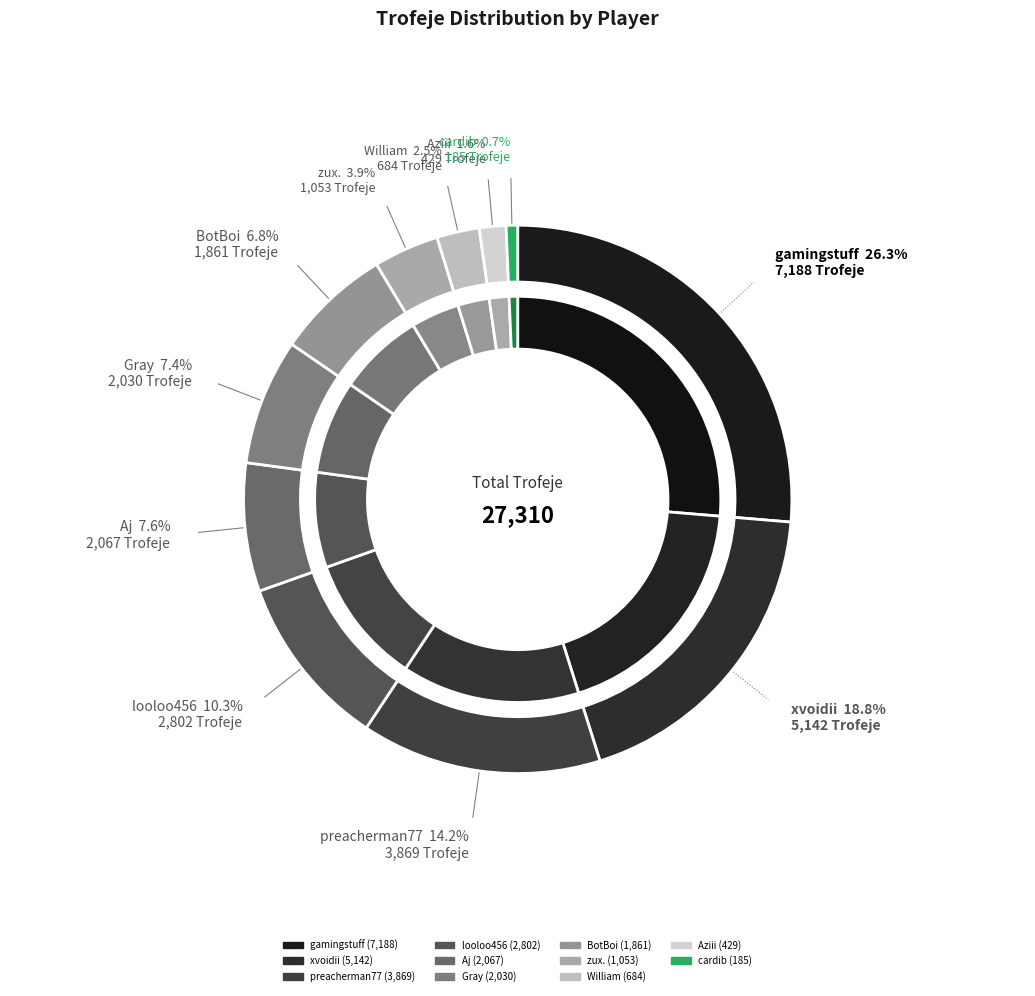

To the nearest percent, what percentage of the pie is looloo456?

10%